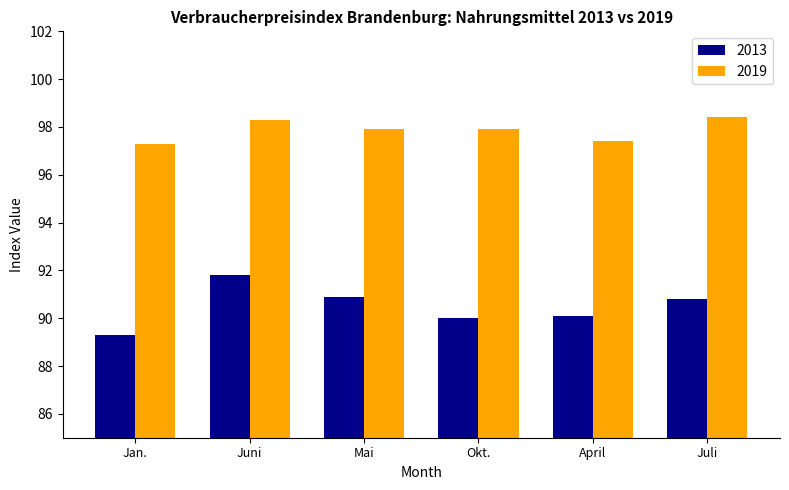

List the series in order of their overall mean, lowest first.

2013, 2019